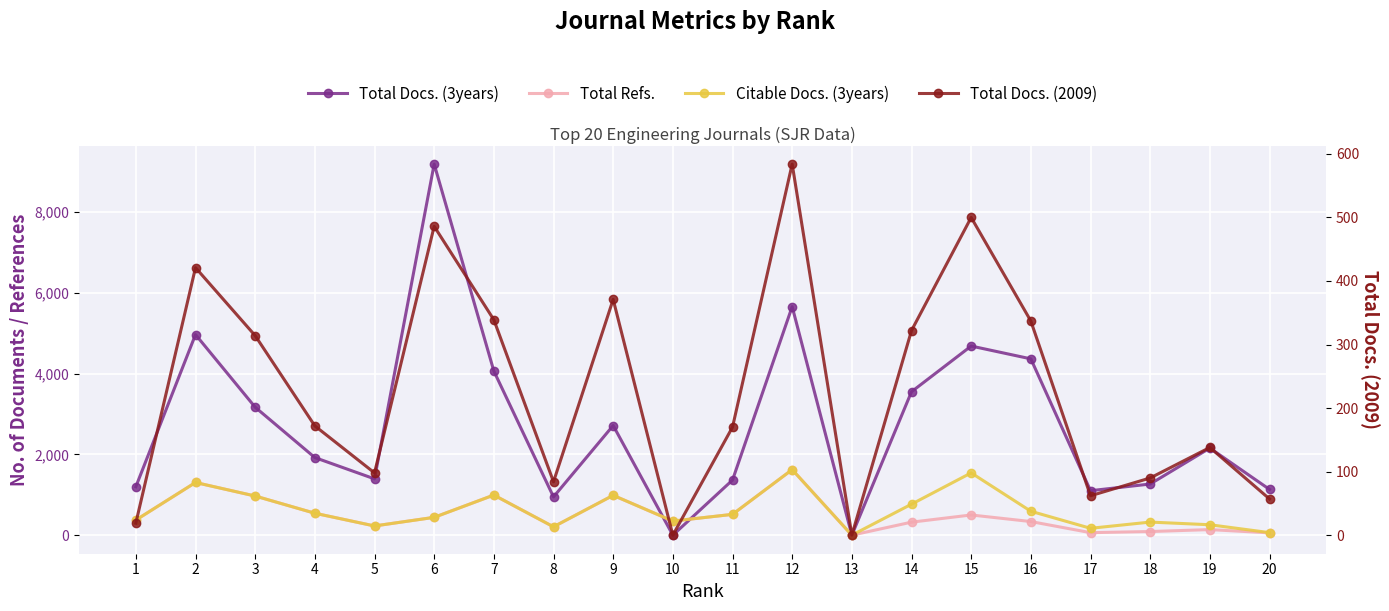

How many data points in Citable Docs. (3years) are less than 515?

10